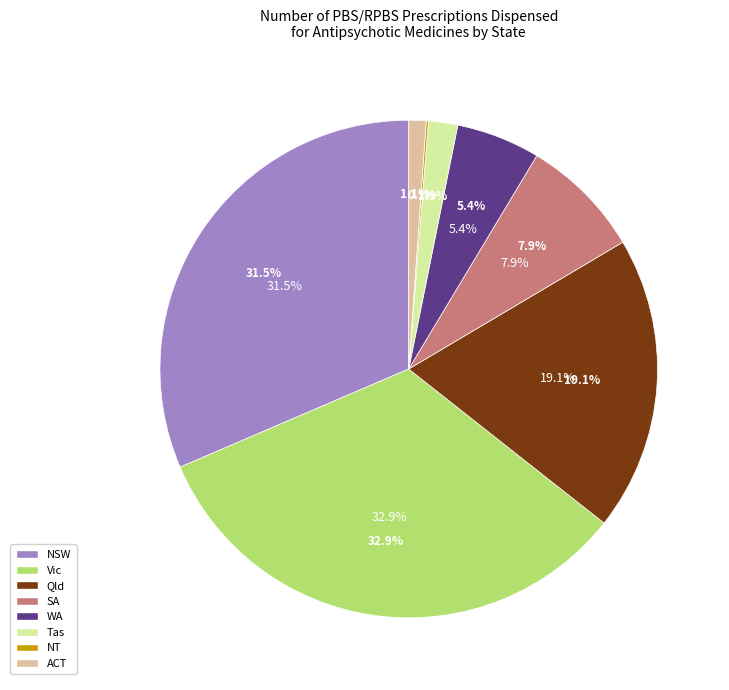

Which slice is the largest?

Vic